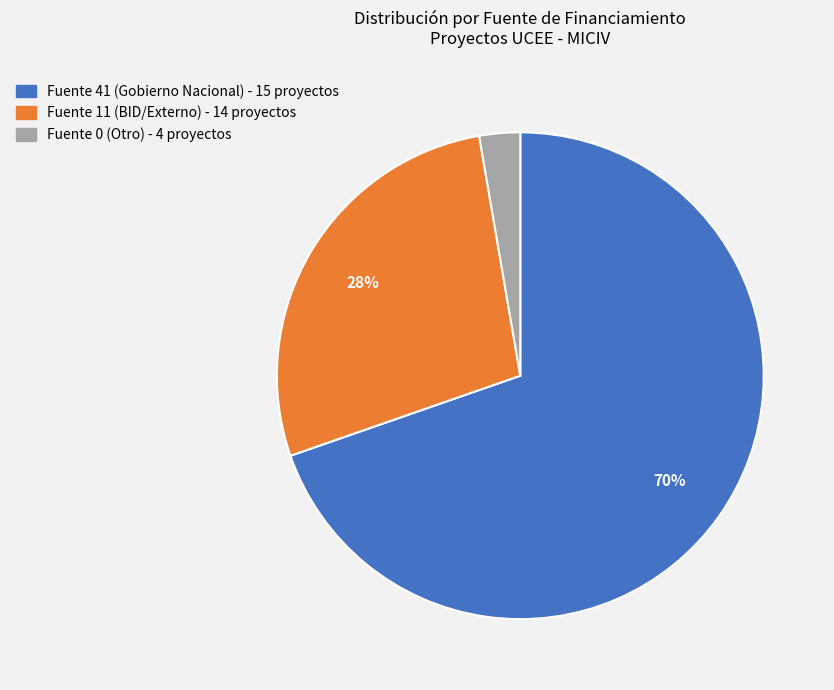

To the nearest percent, what is the average slice percentage?

33%